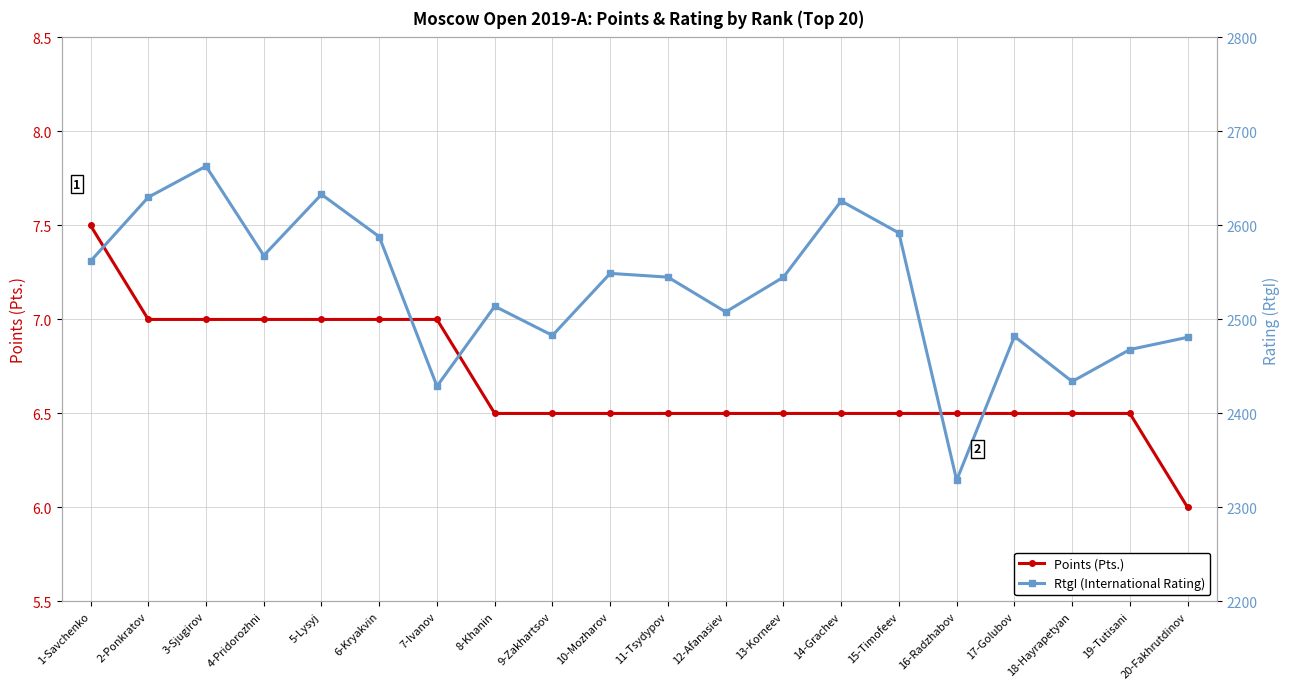

Is it true that Points (Pts.) equals 7.0 at 6-Kryakvin?

True